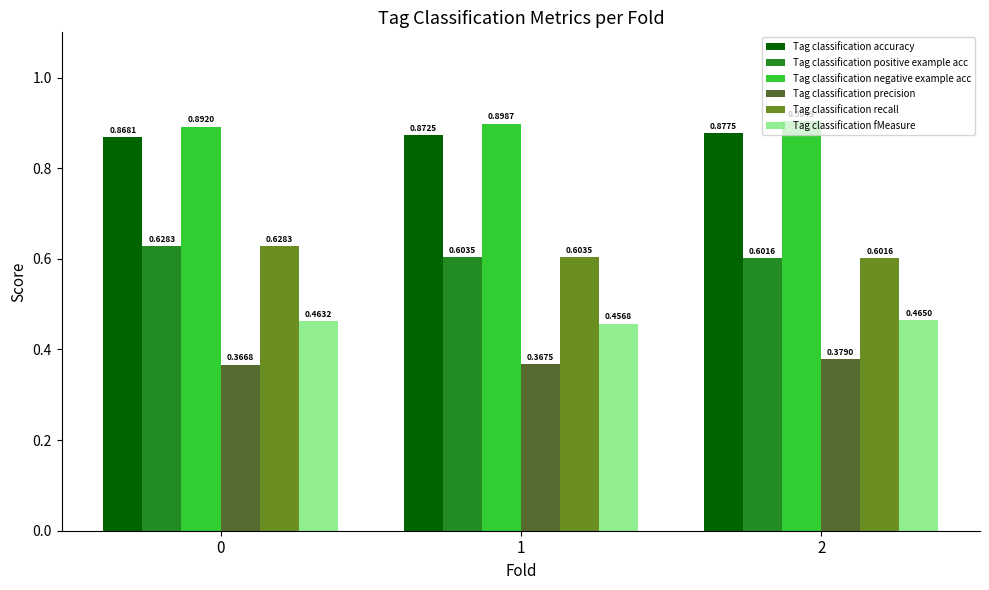

How many bars are there in total?

18